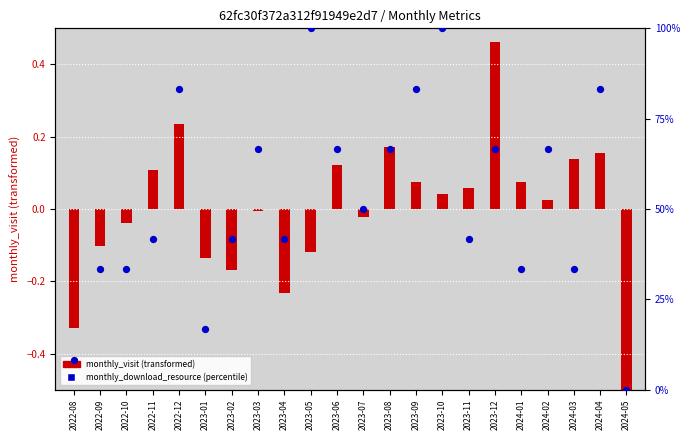

At which category is the sum across all series the highest?

2023-10